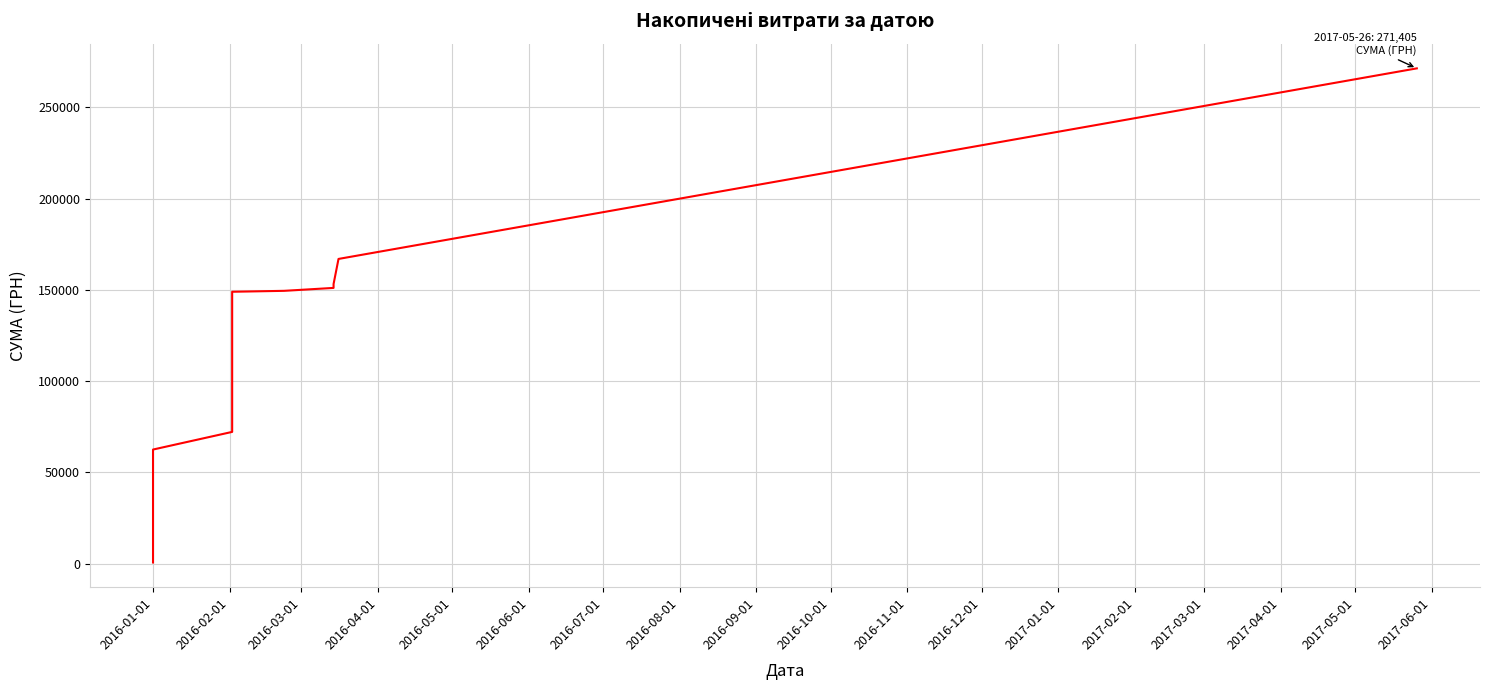

How many data points does each series have?

40